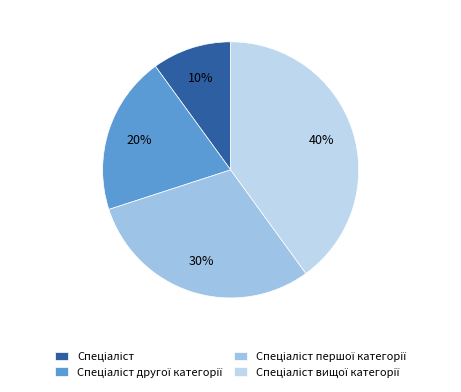

Combined, what portion of the pie is Спеціаліст and Спеціаліст другої категорії?

30.0%